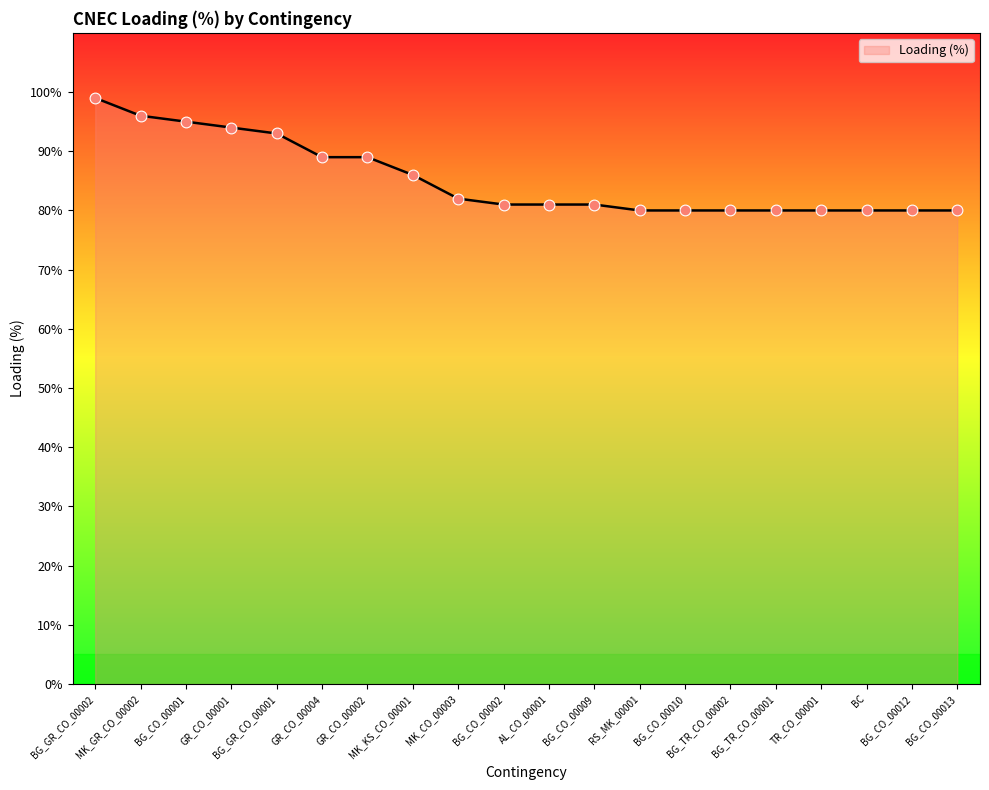

What is the change in value from GR_CO_00002 to BG_CO_00012?

-9